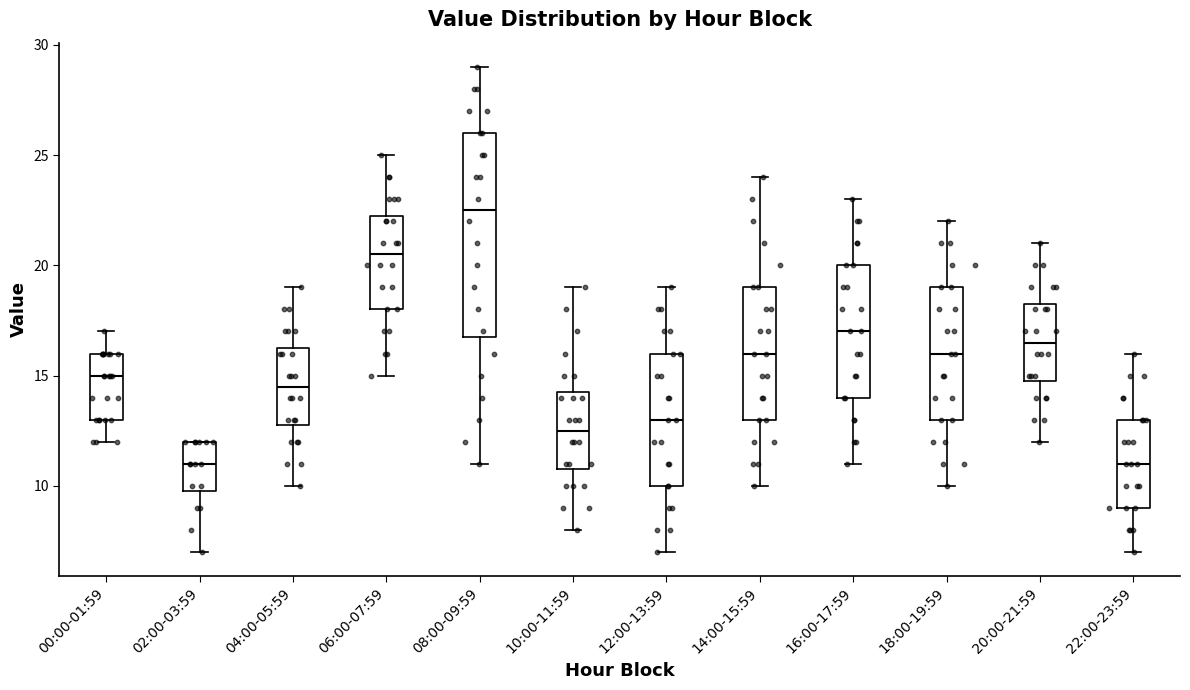

Reading left to right, read every box against the y-axis: the position of its median line, the range the box covers, and the ends of its whiskers. The values are not printed on the chart, so give them approximately, as read against the axis.

00:00-01:59: median 15.0, box 13.0 to 16.0, whiskers 12.0 to 17.0
02:00-03:59: median 11.0, box 10.0 to 12.0, whiskers 7.0 to 12.0
04:00-05:59: median 14.5, box 13.0 to 16.5, whiskers 10.0 to 19.0
06:00-07:59: median 20.5, box 18.0 to 22.5, whiskers 15.0 to 25.0
08:00-09:59: median 22.5, box 17.0 to 26.0, whiskers 11.0 to 29.0
10:00-11:59: median 12.5, box 11.0 to 14.5, whiskers 8.0 to 19.0
12:00-13:59: median 13.0, box 10.0 to 16.0, whiskers 7.0 to 19.0
14:00-15:59: median 16.0, box 13.0 to 19.0, whiskers 10.0 to 24.0
16:00-17:59: median 17.0, box 14.0 to 20.0, whiskers 11.0 to 23.0
18:00-19:59: median 16.0, box 13.0 to 19.0, whiskers 10.0 to 22.0
20:00-21:59: median 16.5, box 15.0 to 18.5, whiskers 12.0 to 21.0
22:00-23:59: median 11.0, box 9.0 to 13.0, whiskers 7.0 to 16.0